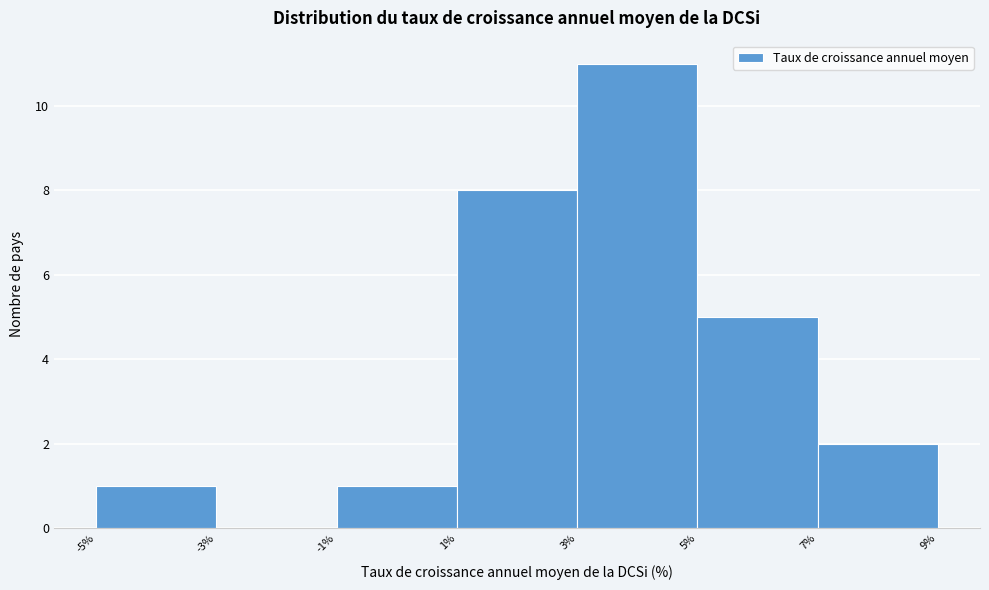

Reading left to right, transcribe this chart: for each bar, give the range it covers on the x-axis and its height. The values are not printed on the chart, so give them approximately, as read against the axis.

-5% to -3%: 1
-3% to -1%: 0
-1% to 1%: 1
1% to 3%: 8
3% to 5%: 11
5% to 7%: 5
7% to 9%: 2